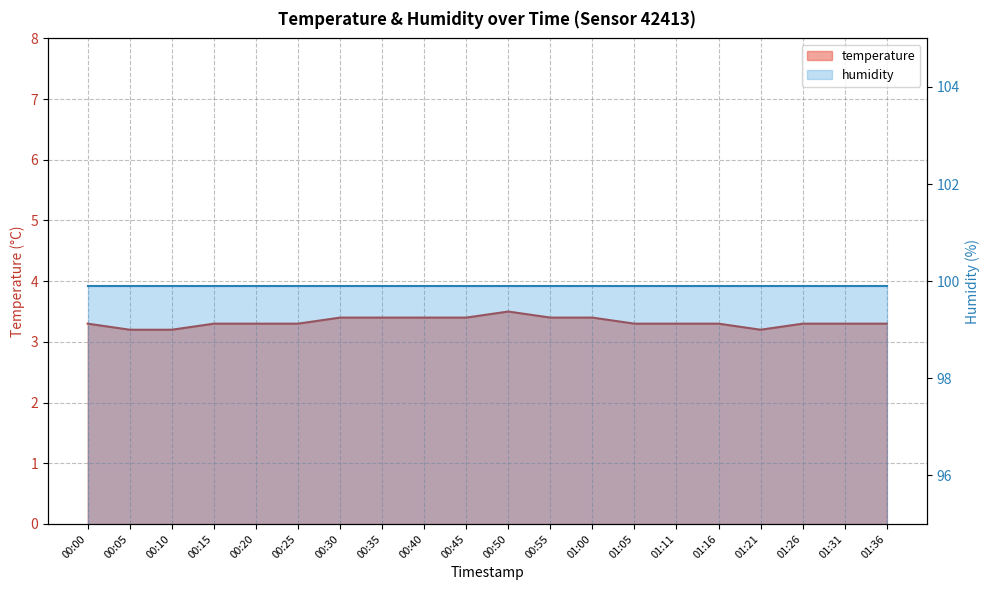

What is the difference between the values at 01:05 and 00:05?

0.1